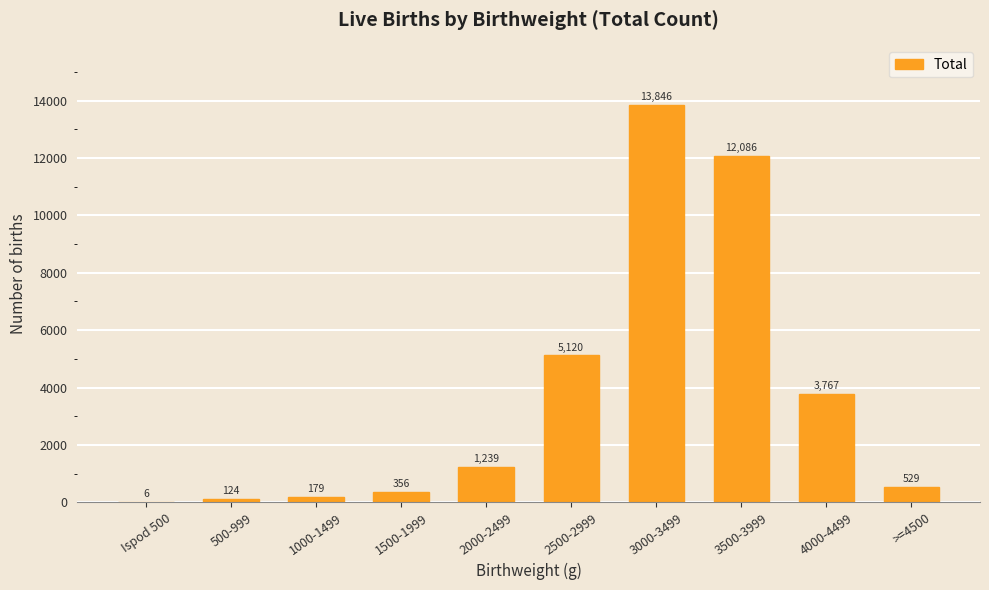

Reading left to right, what are all the values shown in this chart?

6	124	179	356	1239	5120	13846	12086	3767	529